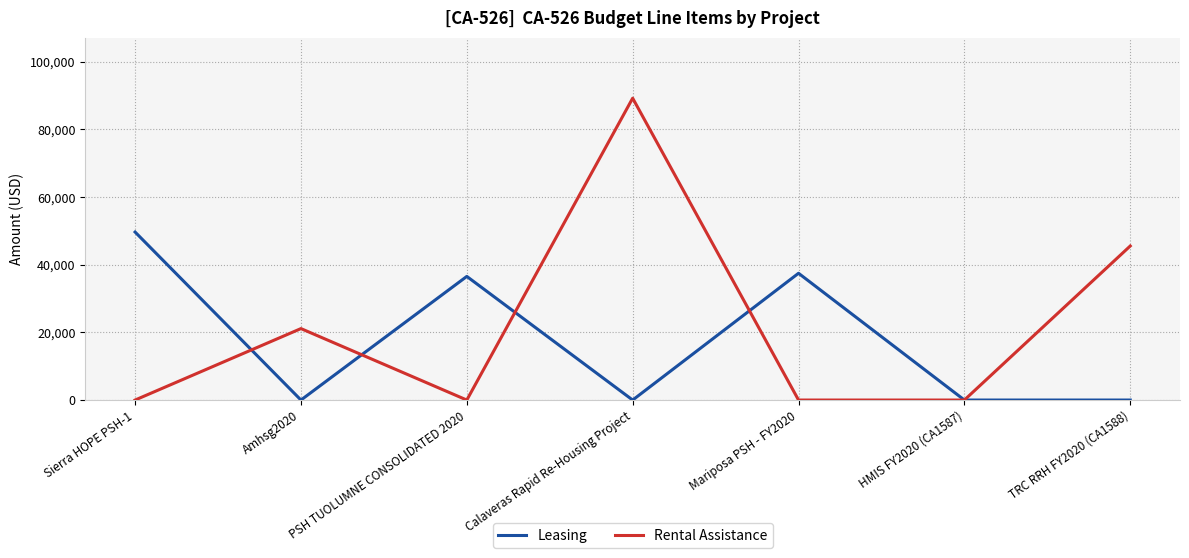

Where is Leasing nearest to the value 24832?

PSH TUOLUMNE CONSOLIDATED 2020